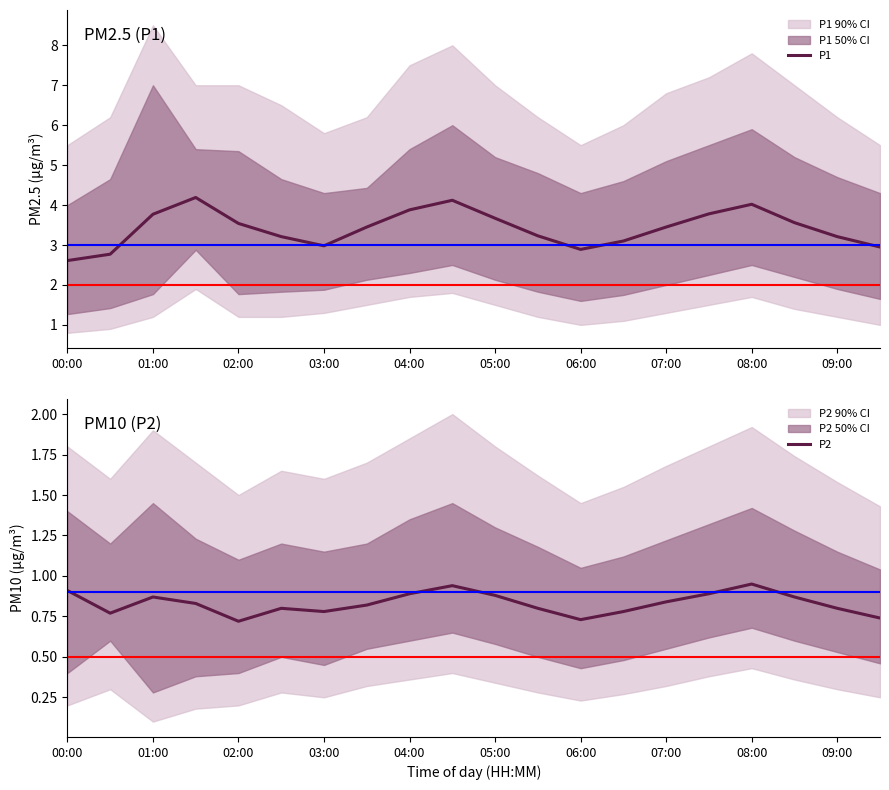

What is the sum of the P1 values at 15 and 19?

6.7